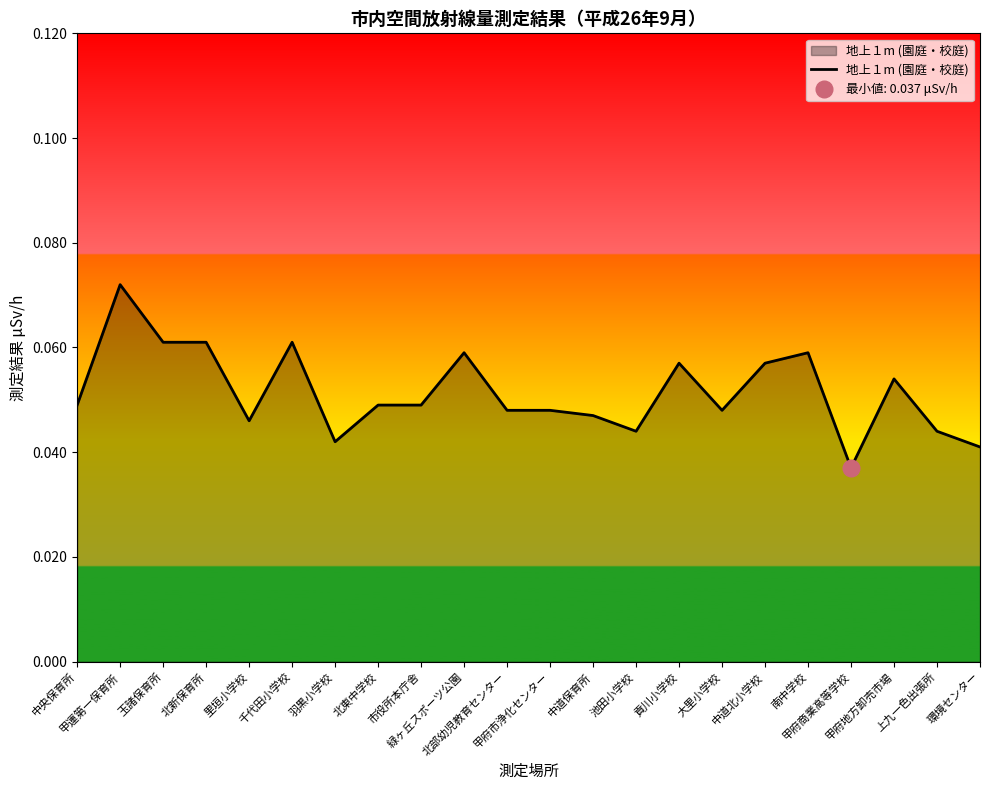

How many interior local peaks (higher than both neighbors) does the data have?

6